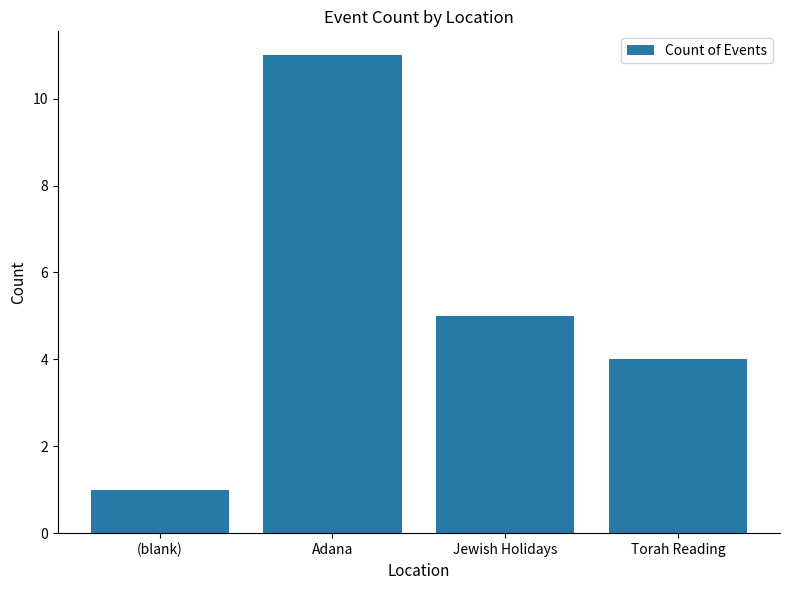

What is the smallest value displayed?

1